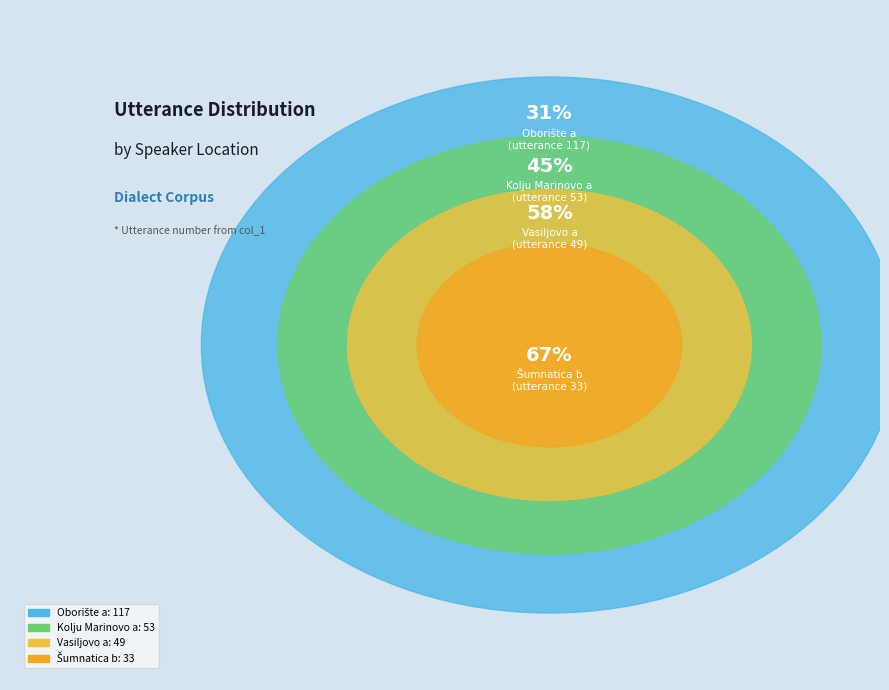

What is the largest slice in the pie chart?

Oborište a